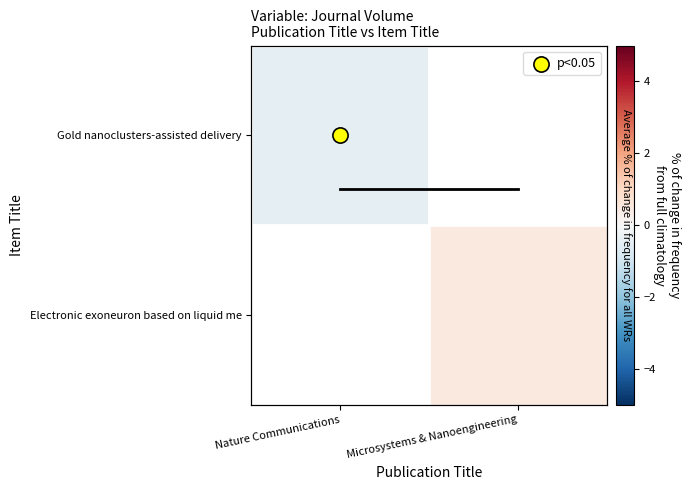

At which category does the chart reach its minimum across all series?

Nature Communications